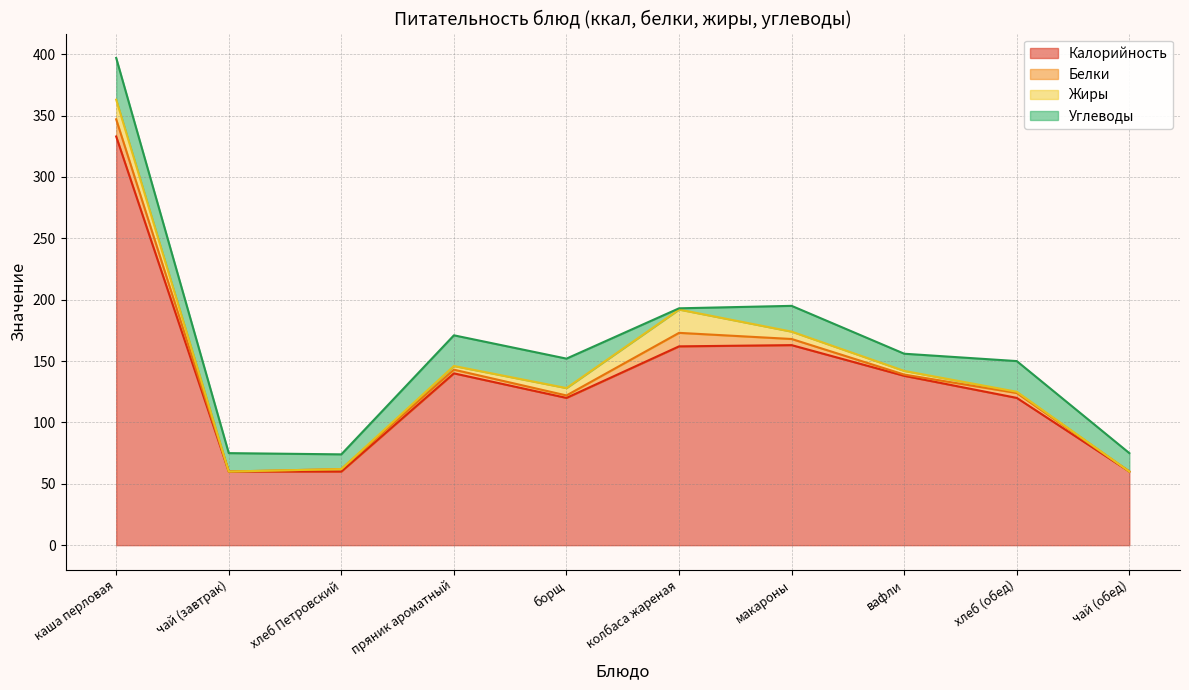

Reading right to left, extract all data points from this chart.

Калорийность: чай (обед)=60	хлеб (обед)=120	вафли=138	макароны=163	колбаса жареная=162	борщ=120	пряник ароматный=140	хлеб Петровский=60	чай (завтрак)=60	каша перловая=333
Белки: чай (обед)=0	хлеб (обед)=4	вафли=1	макароны=5	колбаса жареная=11	борщ=2	пряник ароматный=3	хлеб Петровский=2	чай (завтрак)=0	каша перловая=14
Жиры: чай (обед)=0	хлеб (обед)=1	вафли=3	макароны=6	колбаса жареная=19	борщ=6	пряник ароматный=3	хлеб Петровский=0	чай (завтрак)=0	каша перловая=16
Углеводы: чай (обед)=15	хлеб (обед)=25	вафли=14	макароны=21	колбаса жареная=1	борщ=24	пряник ароматный=25	хлеб Петровский=12	чай (завтрак)=15	каша перловая=34